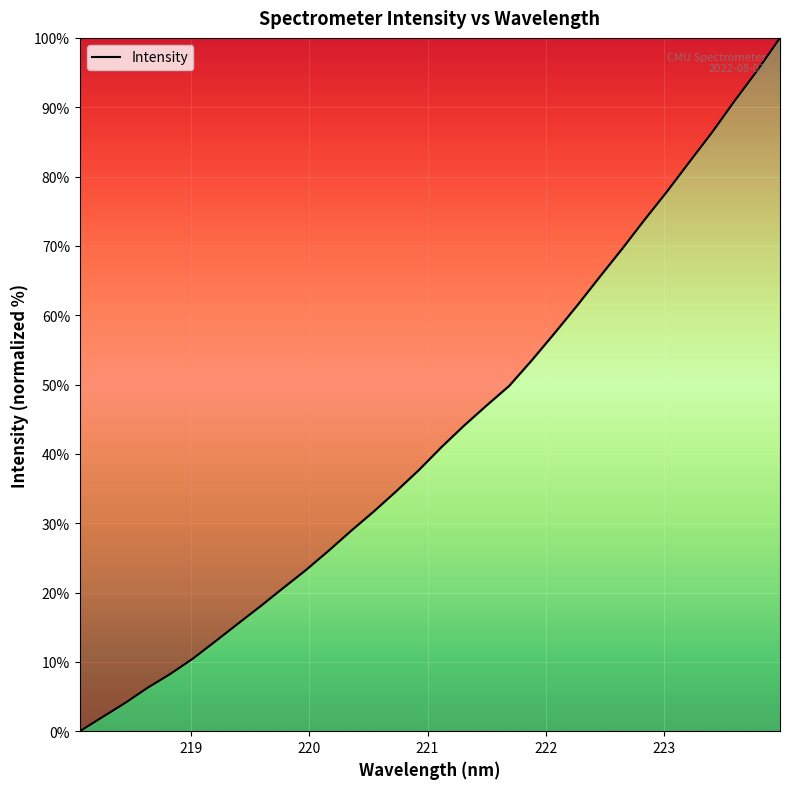

What is the difference between the maximum and minimum values?

100.0